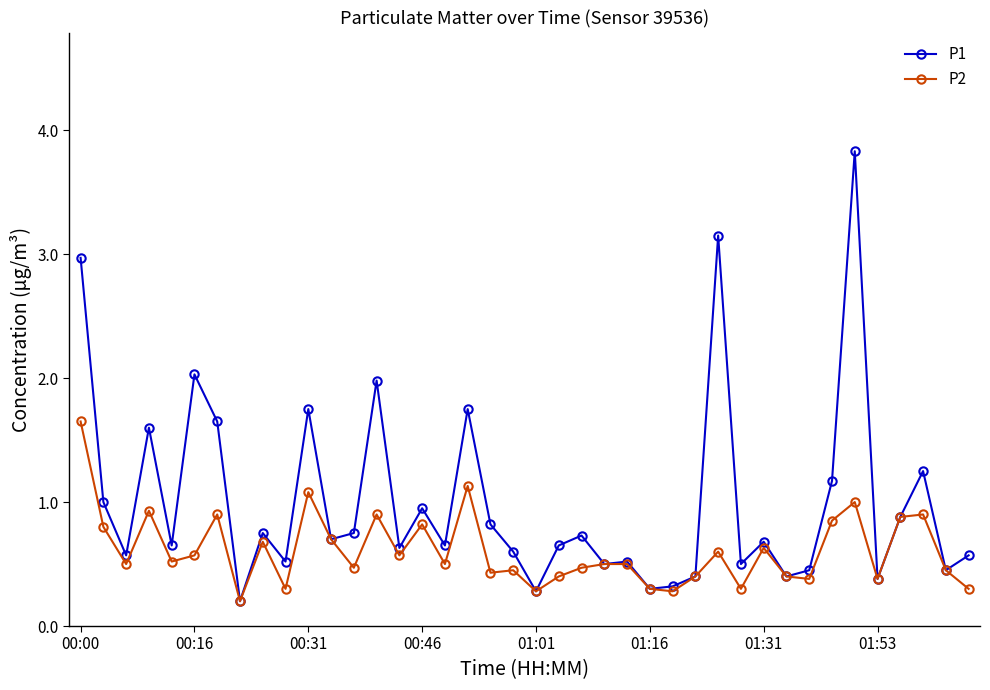

Which series has the widest spread of values?

P1